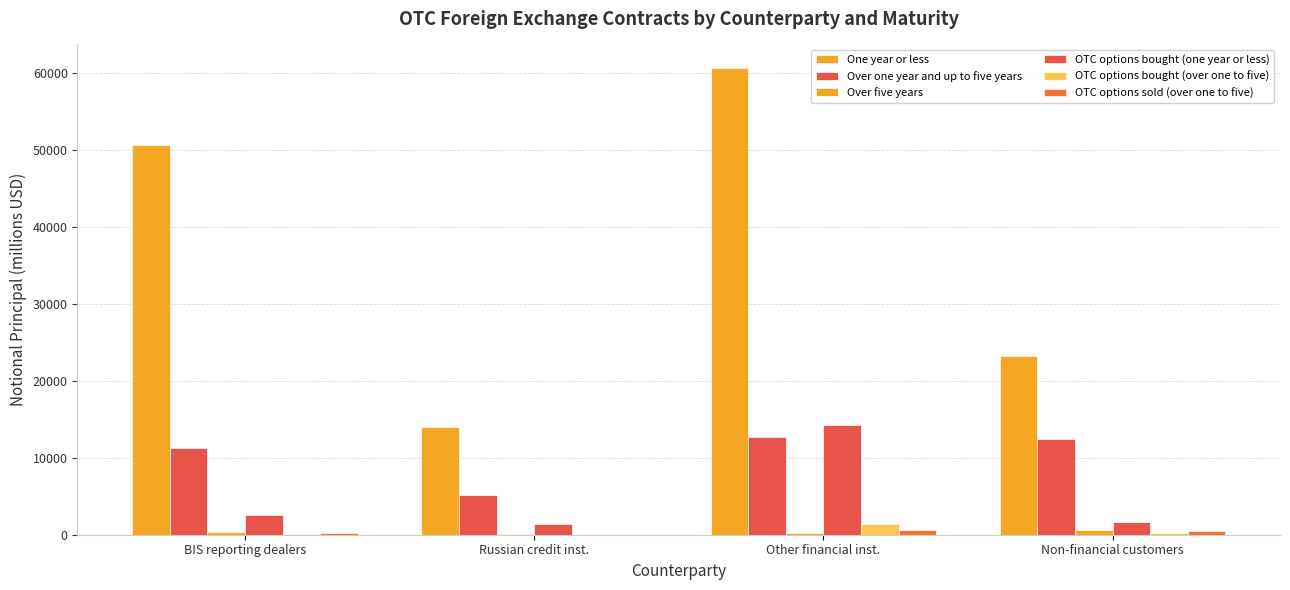

Between Other financial inst. and BIS reporting dealers, which is larger?

Other financial inst.